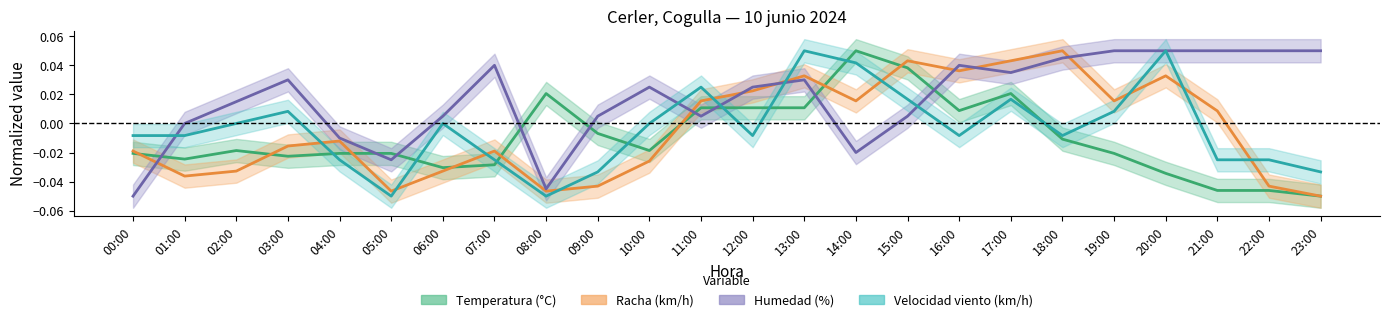

Reading left to right, transcribe all the data shown in this chart.

Temperatura (°C): 00:00=-0.0	01:00=-0.0	02:00=-0.0	03:00=-0.0	04:00=-0.0	05:00=-0.0	06:00=-0.0	07:00=-0.0	08:00=0.0	09:00=-0.0	10:00=-0.0	11:00=0.0	12:00=0.0	13:00=0.0	14:00=0.1	15:00=0.0	16:00=0.0	17:00=0.0	18:00=-0.0	19:00=-0.0	20:00=-0.0	21:00=-0.0	22:00=-0.0	23:00=-0.1
Velocidad del viento (km/h): 00:00=-0.0	01:00=-0.0	02:00=0.0	03:00=0.0	04:00=-0.0	05:00=-0.1	06:00=0.0	07:00=-0.0	08:00=-0.1	09:00=-0.0	10:00=0.0	11:00=0.0	12:00=-0.0	13:00=0.1	14:00=0.0	15:00=0.0	16:00=-0.0	17:00=0.0	18:00=-0.0	19:00=0.0	20:00=0.1	21:00=-0.0	22:00=-0.0	23:00=-0.0
Humedad (%): 00:00=-0.1	01:00=0.0	02:00=0.0	03:00=0.0	04:00=-0.0	05:00=-0.0	06:00=0.0	07:00=0.0	08:00=-0.0	09:00=0.0	10:00=0.0	11:00=0.0	12:00=0.0	13:00=0.0	14:00=-0.0	15:00=0.0	16:00=0.0	17:00=0.0	18:00=0.0	19:00=0.1	20:00=0.1	21:00=0.1	22:00=0.1	23:00=0.1
Racha (km/h): 00:00=-0.0	01:00=-0.0	02:00=-0.0	03:00=-0.0	04:00=-0.0	05:00=-0.0	06:00=-0.0	07:00=-0.0	08:00=-0.0	09:00=-0.0	10:00=-0.0	11:00=0.0	12:00=0.0	13:00=0.0	14:00=0.0	15:00=0.0	16:00=0.0	17:00=0.0	18:00=0.1	19:00=0.0	20:00=0.0	21:00=0.0	22:00=-0.0	23:00=-0.1